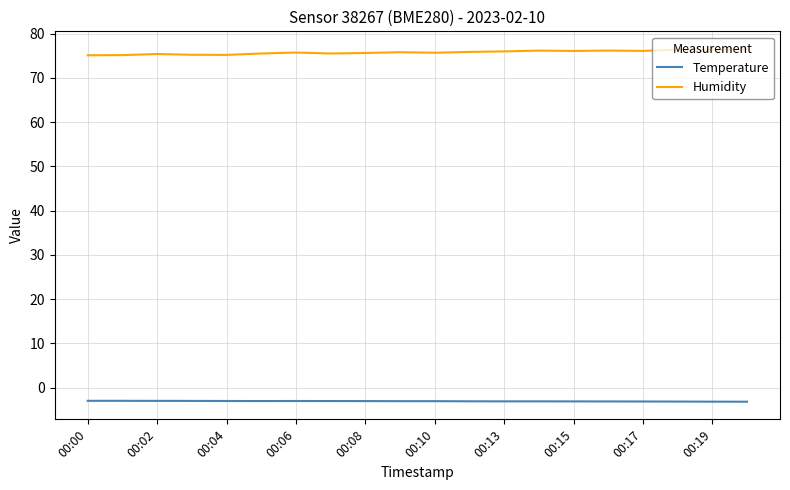

True or false: Temperature and Humidity intersect in this chart.

False